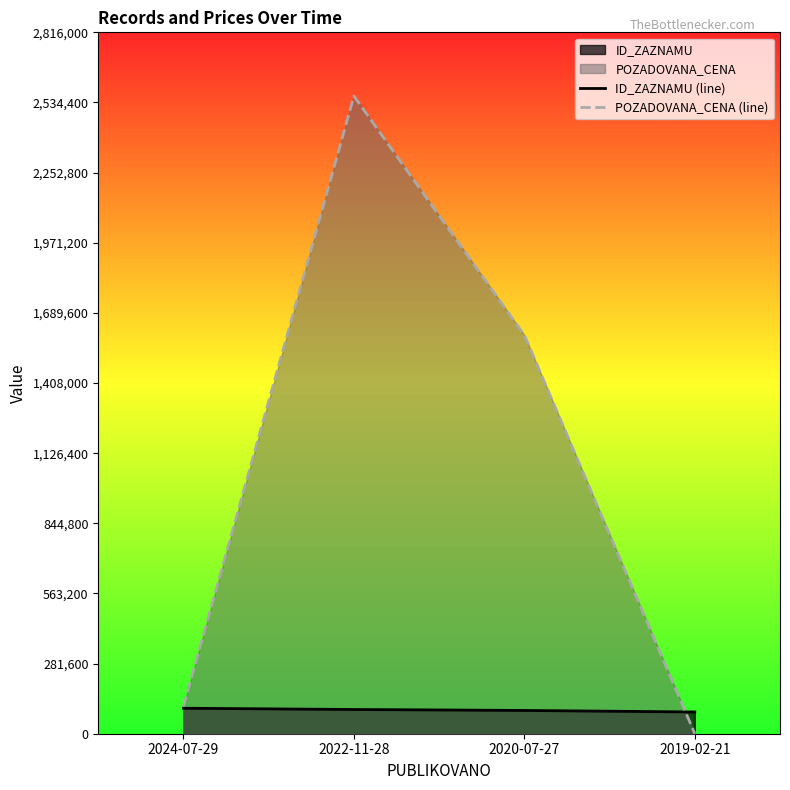

How many lines are shown in the chart?

2